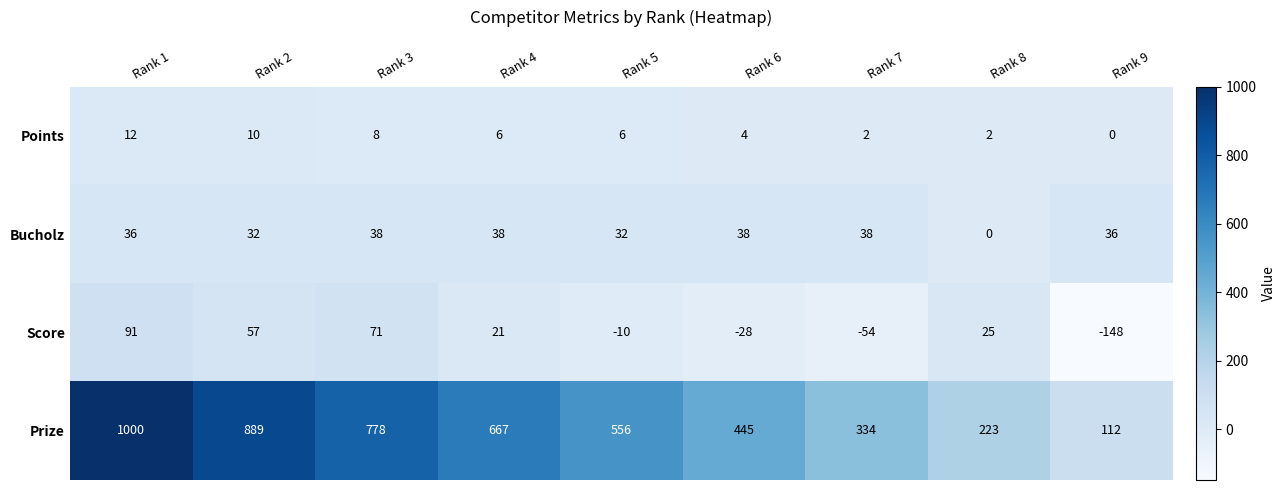

True or false: Bucholz has a value of 0 at Rank 8.

True